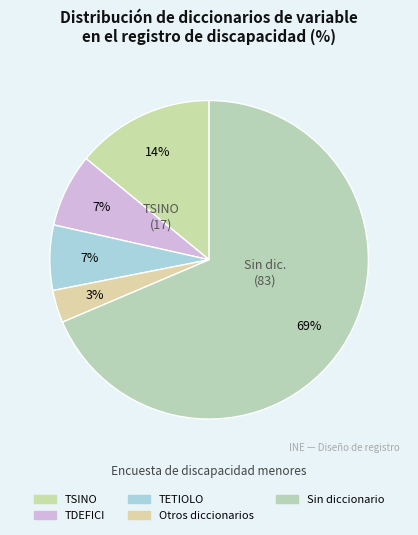

Count the number of slices in the pie.

5